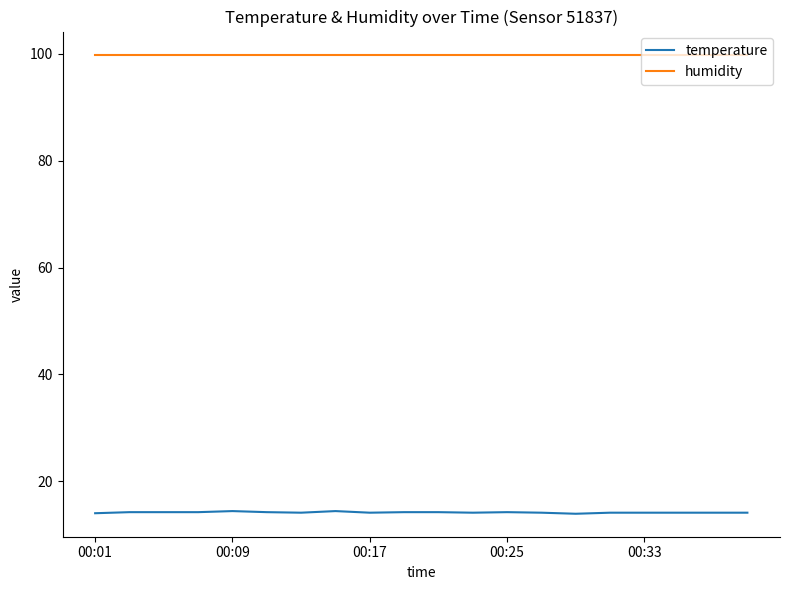

Which series has the largest total across all categories?

humidity